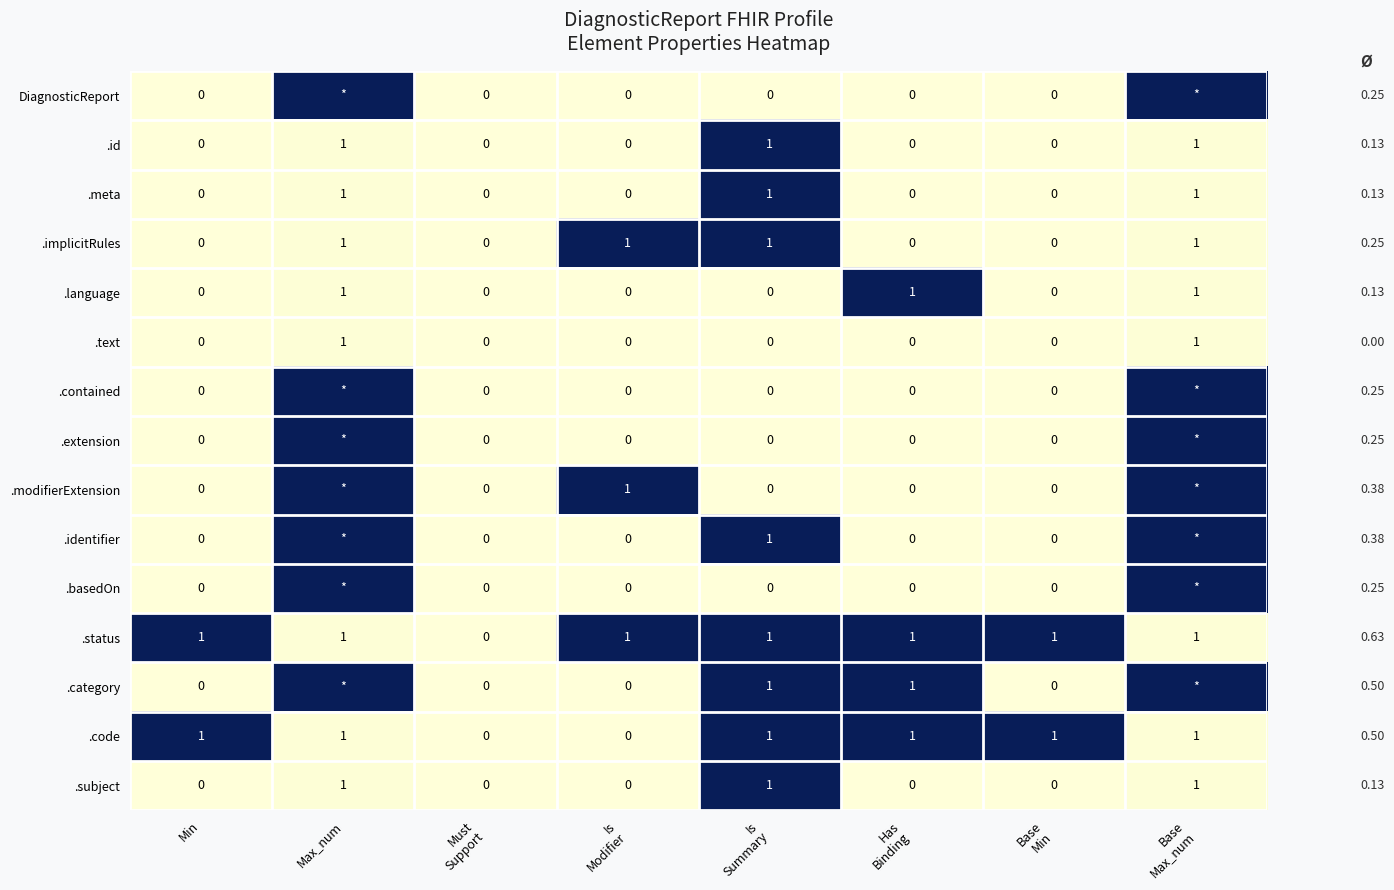

What is the sum of all .id values?

3